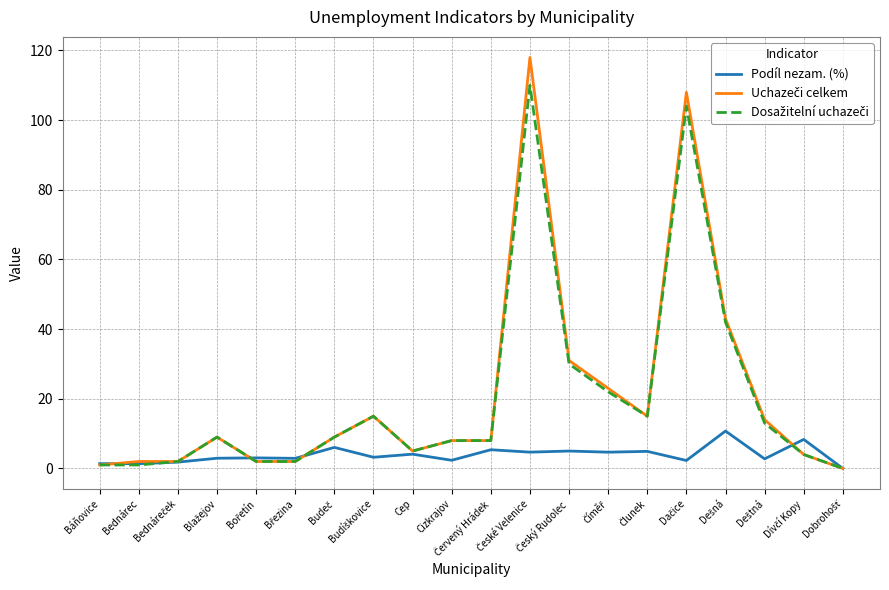

What is the maximum value shown in the chart?

118.0